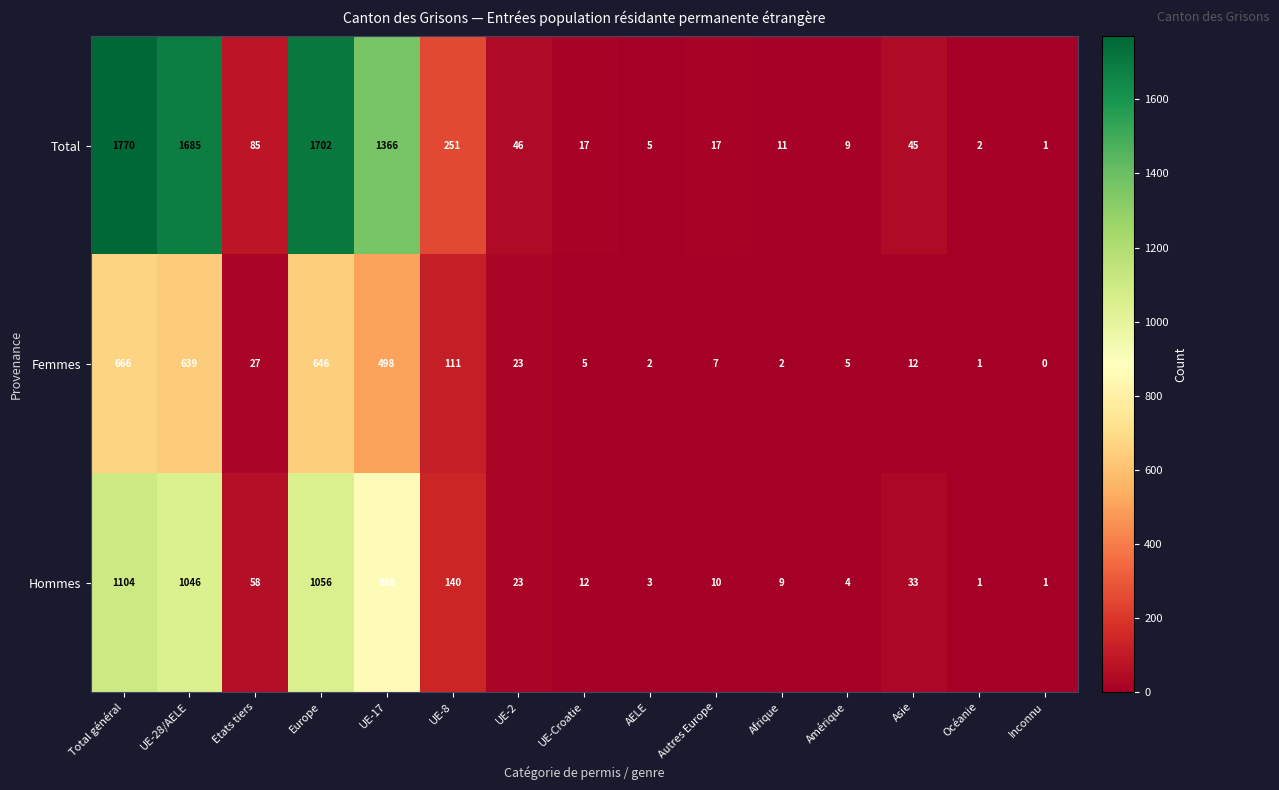

What is the difference between the highest and lowest values at Europe?

1056